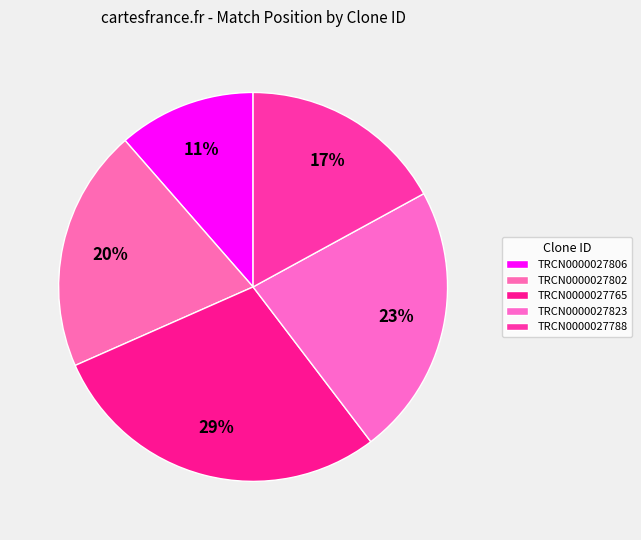

Rank the categories by value from highest to lowest.

TRCN0000027765, TRCN0000027823, TRCN0000027802, TRCN0000027788, TRCN0000027806